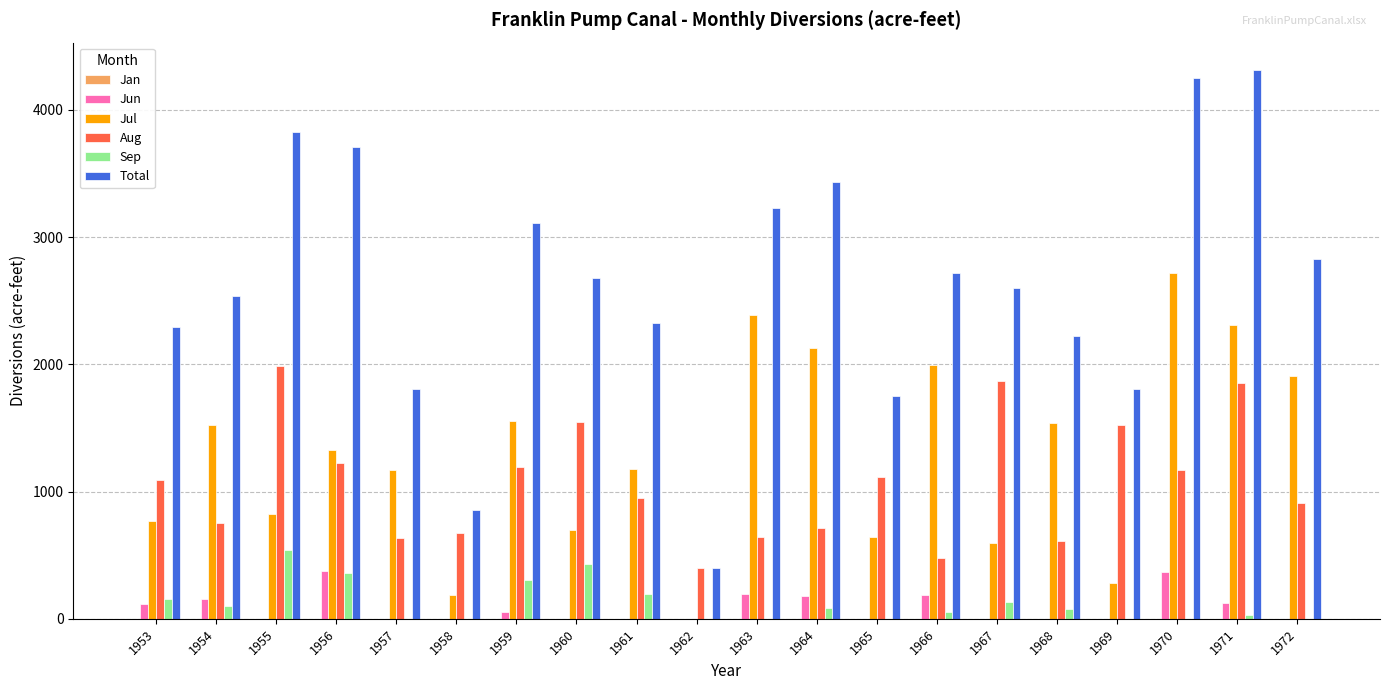

How many groups of bars are there?

20